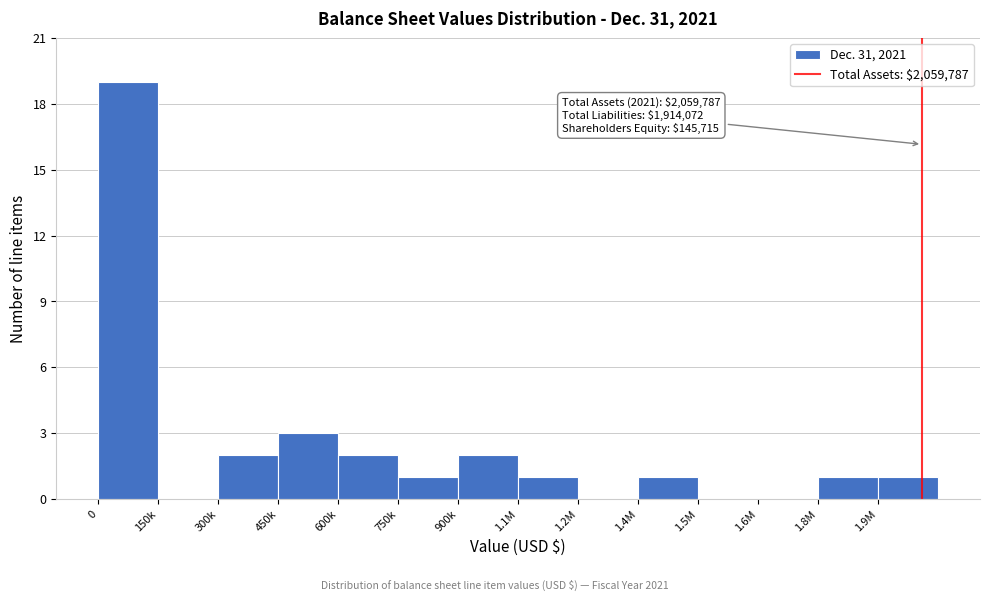

Reading left to right, extract all data points from this chart.

0=19	150k=0	300k=2	450k=3	600k=2	750k=1	900k=2	1.1M=1	1.2M=0	1.4M=1	1.5M=0	1.6M=0	1.8M=1	1.9M=1